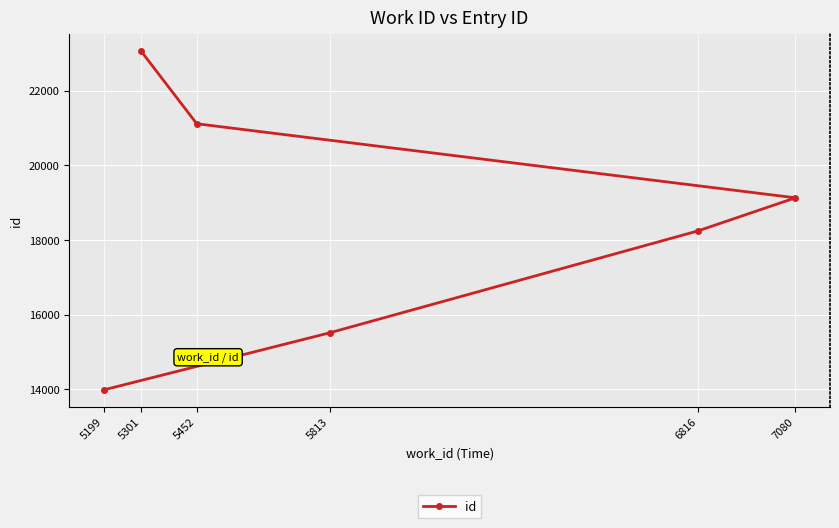

The value at 5813 is 15516. True or false?

True